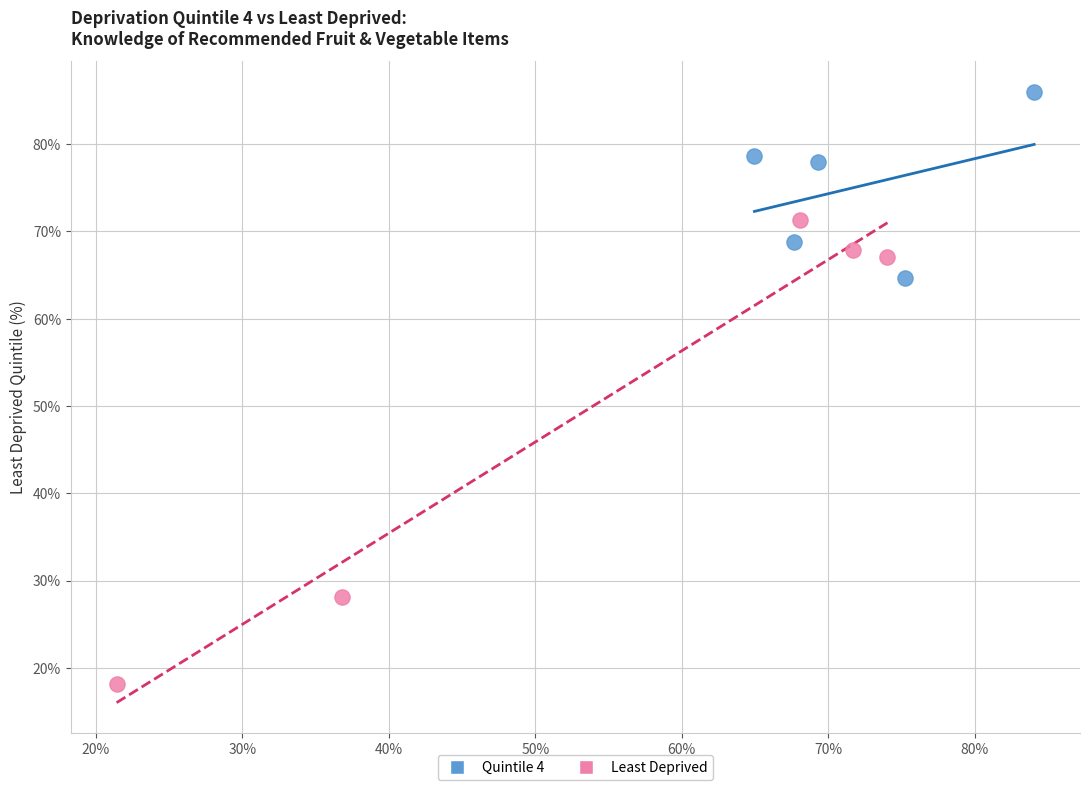

Which series contains the lowest Y value?

Least Deprived